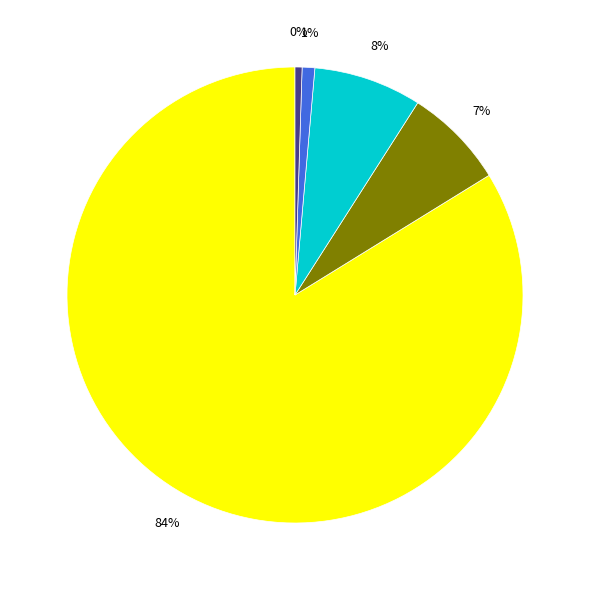

Is there a majority slice in this chart?

Yes